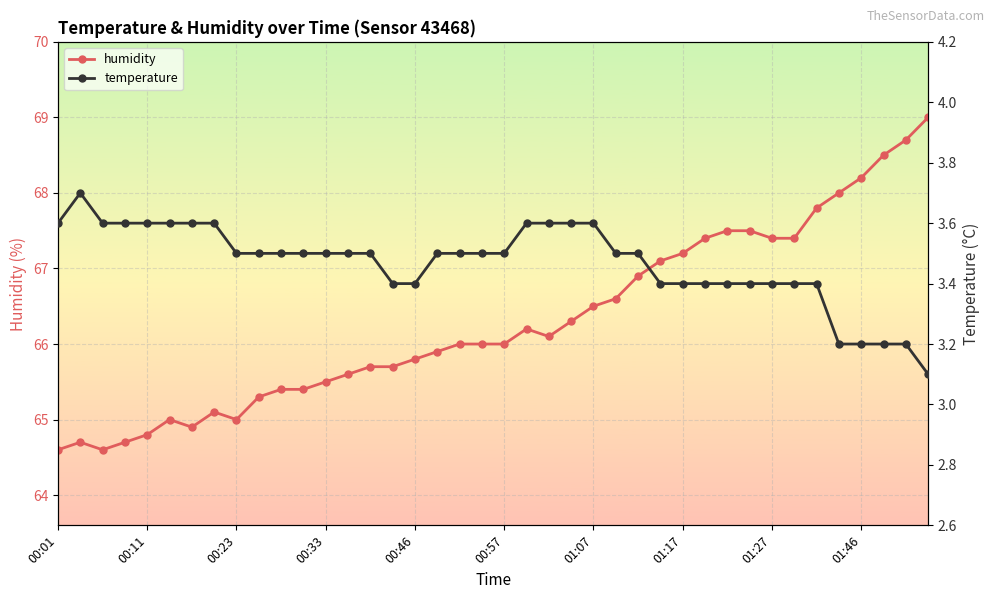

True or false: humidity has more than 0 points higher than both neighbors.

True